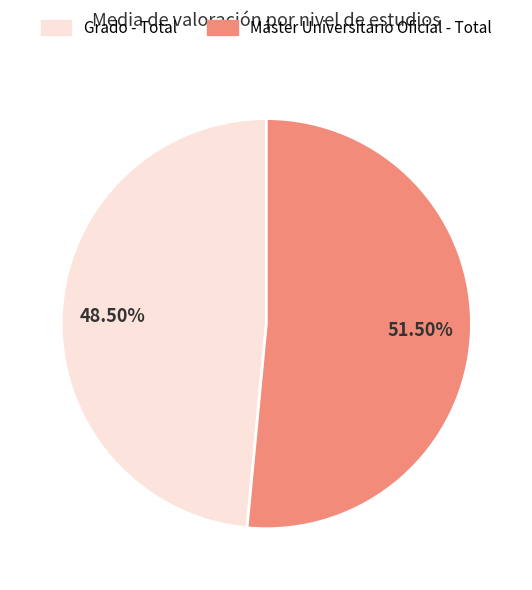

To the nearest percent, what is the difference between the largest and smallest slice percentages?

3%